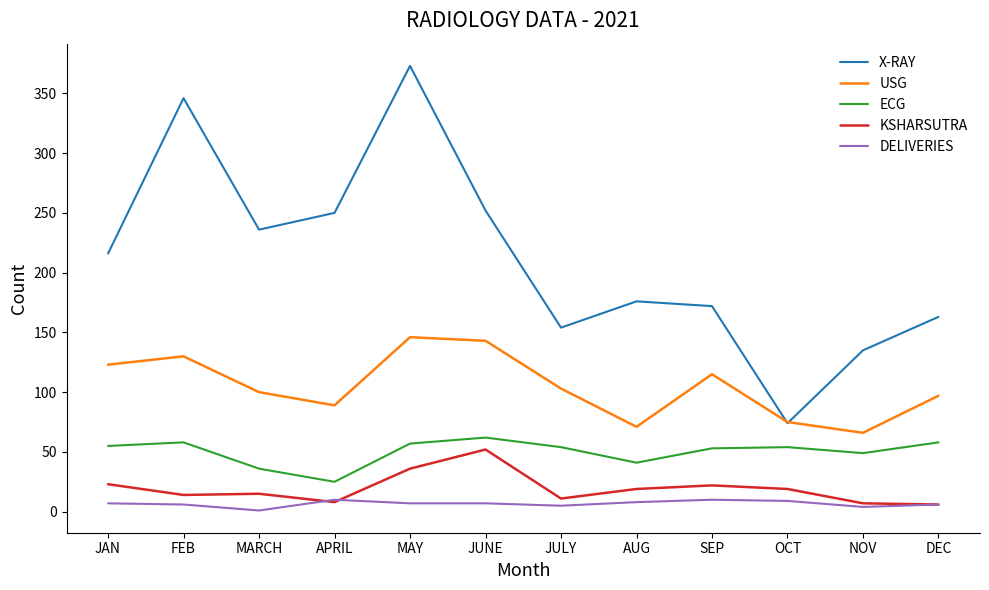

True or false: ECG and DELIVERIES intersect in this chart.

False